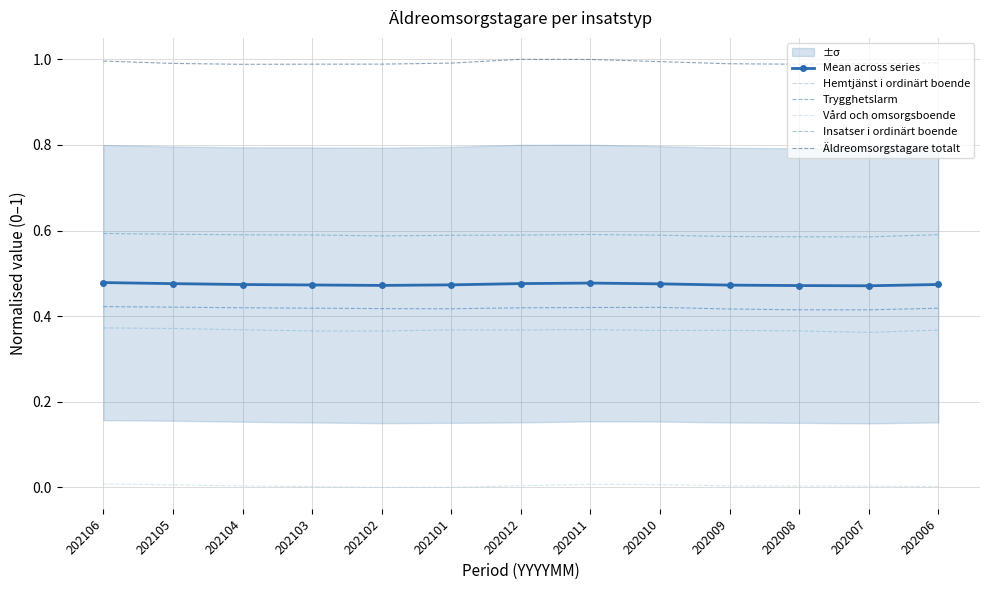

Which category has the highest value across all series?

202012